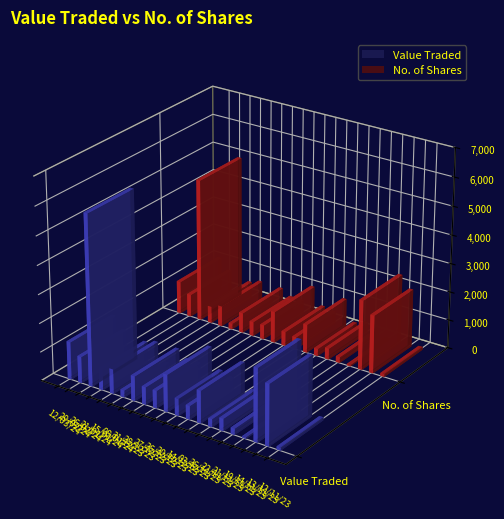

Where is No. of Shares nearest to the value 2525?

14/11/23